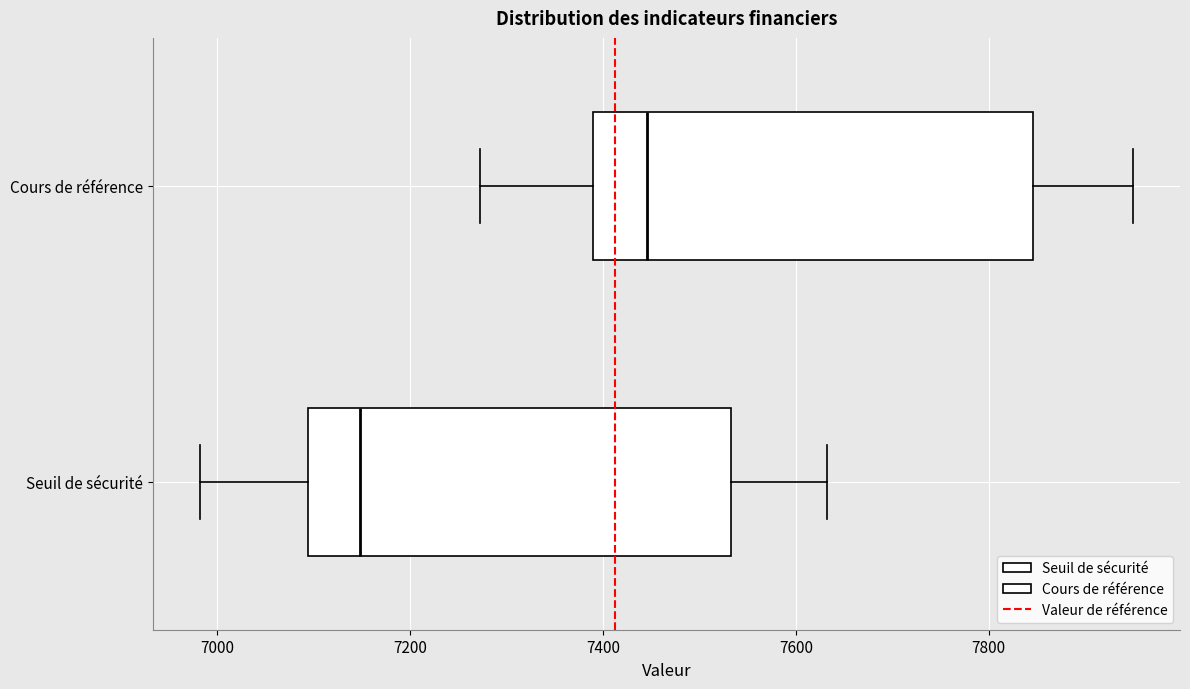

Which box's median line is the furthest to the left?

Seuil de sécurité